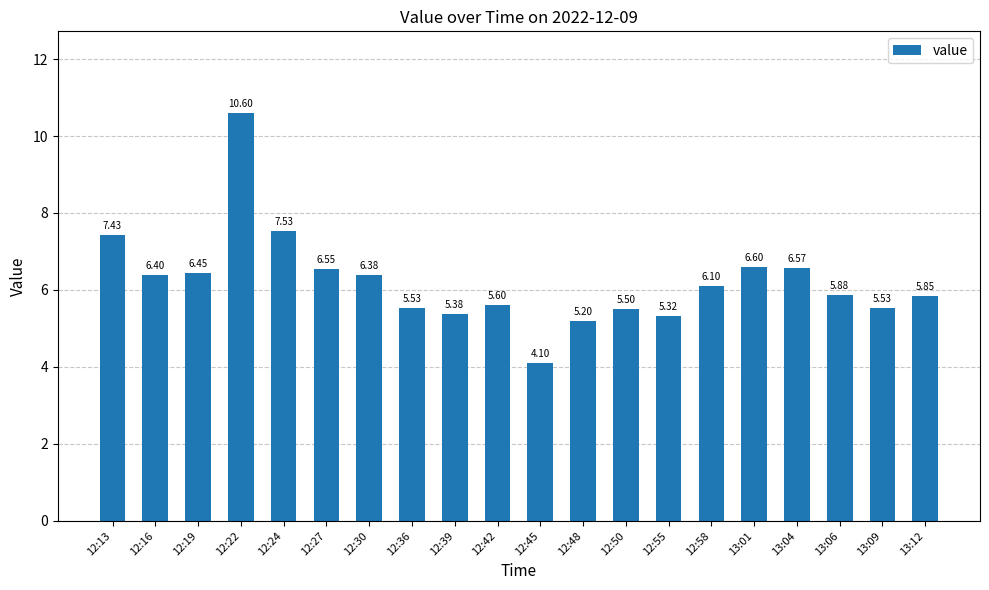

What is the change in value from 12:30 to 13:06?

-0.5